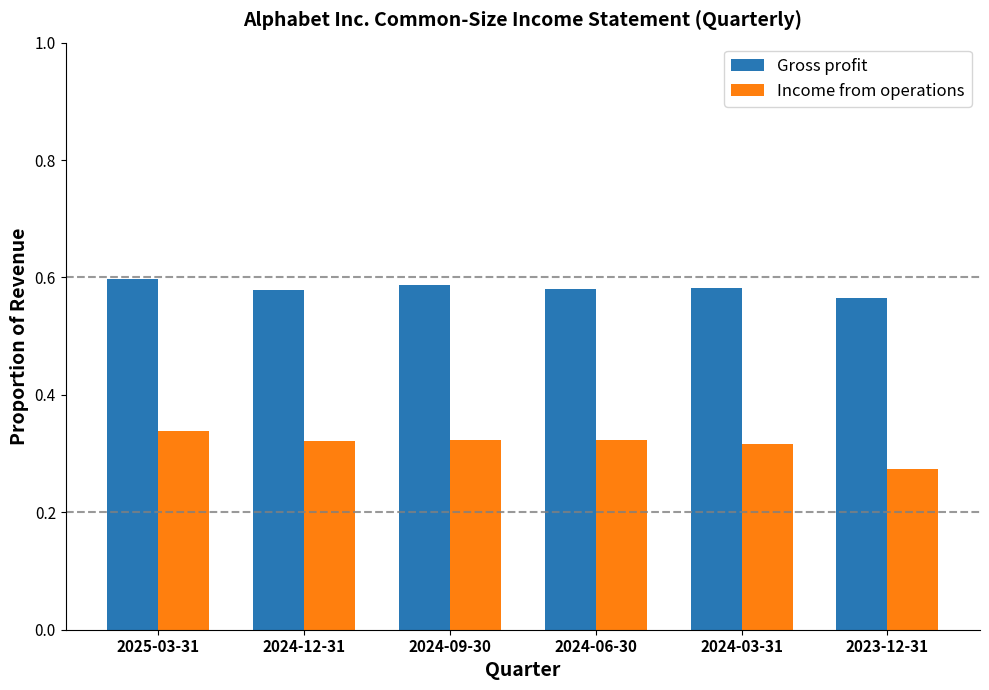

Rank the series by their average value, from highest to lowest.

Gross profit, Income from operations